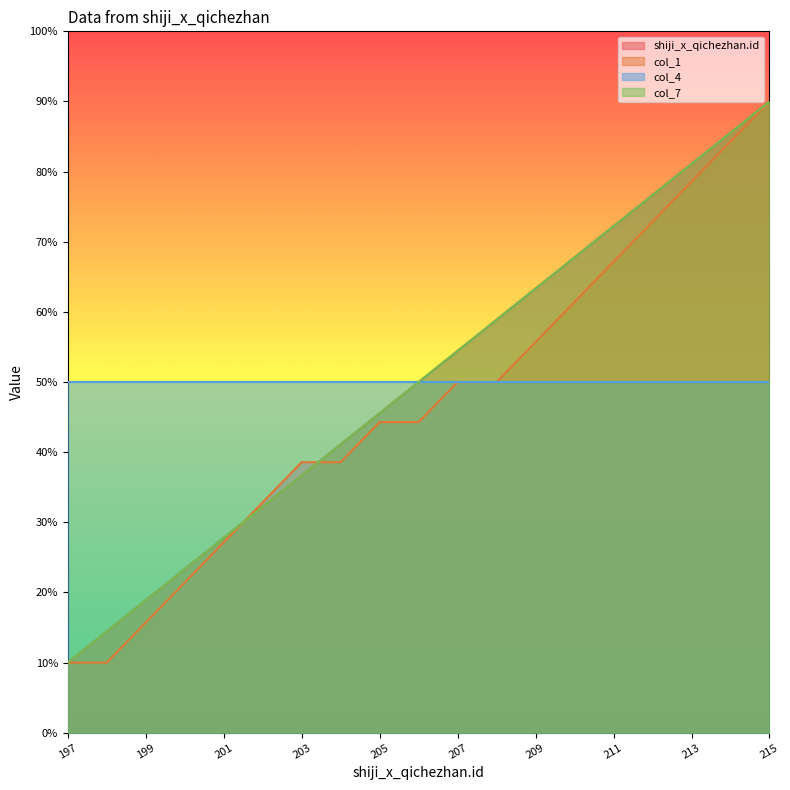

Is it true that col_7 equals 81.8 at 206?

False